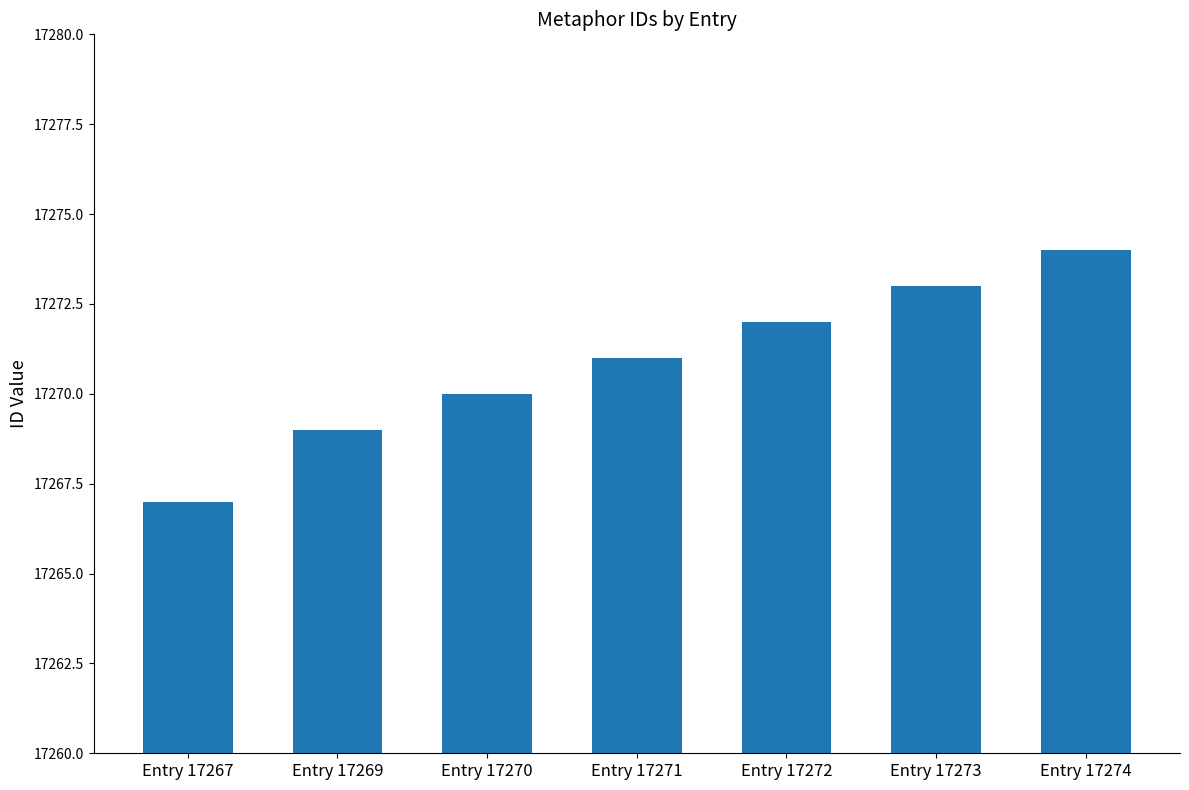

Which has a higher value, Entry 17269 or Entry 17270?

Entry 17270